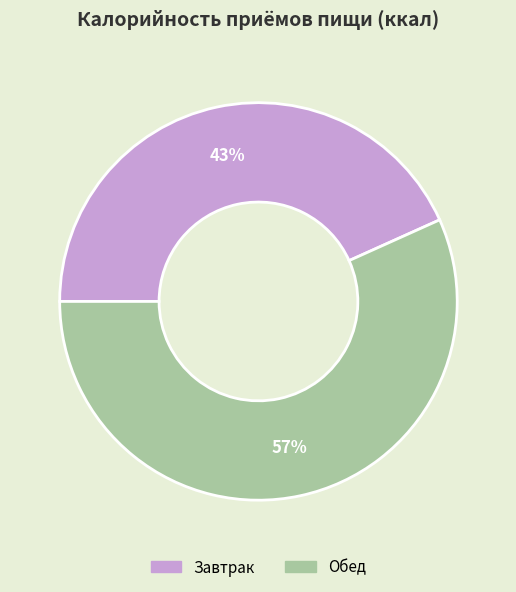

True or false: Обед accounts for 45% of the total.

False